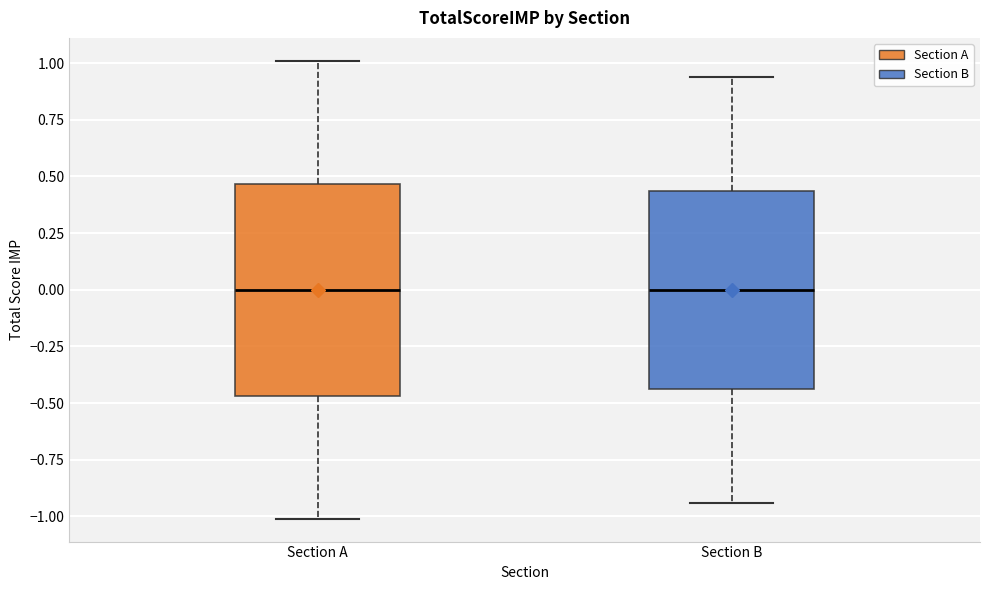

Where does the median line of the box for Section A sit on the y-axis? The values are not printed on the chart, so give them approximately, as read against the axis.

0.00